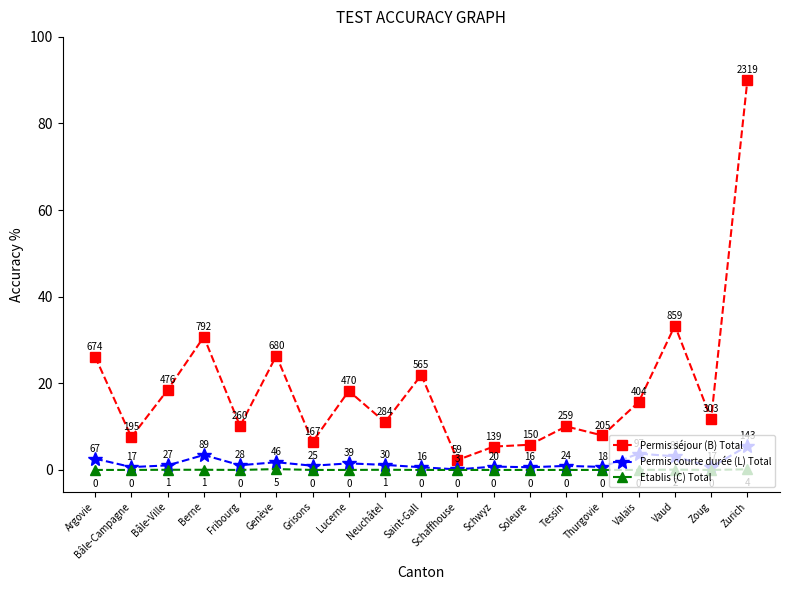

What is the label of the 6th point from the left?

Genève